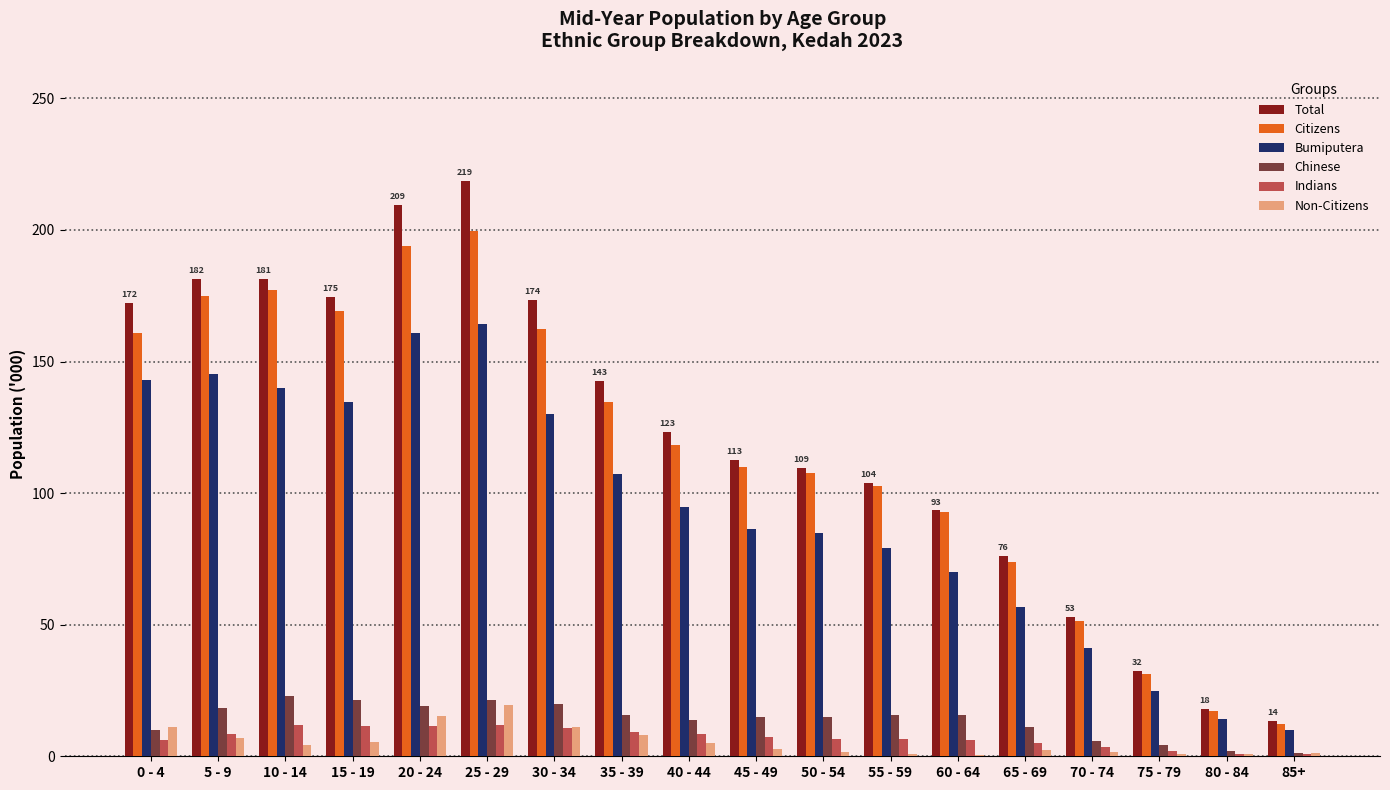

Read the Bumiputera value at 70 - 74.

41.2